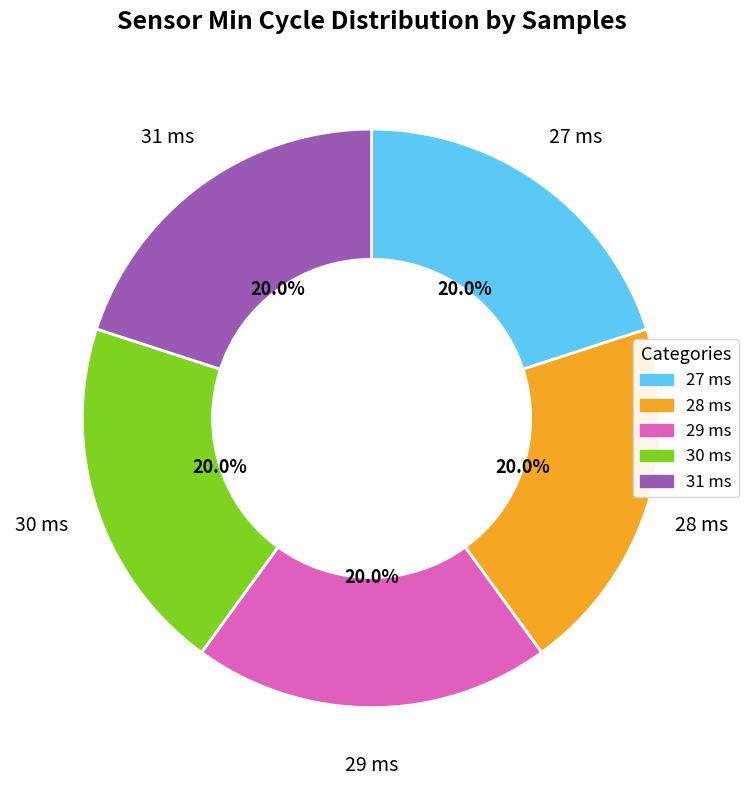

To the nearest percent, what is the average slice percentage?

20%